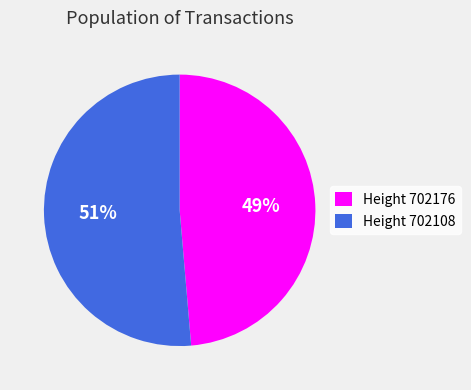

To the nearest percent, what is the average slice percentage?

50%